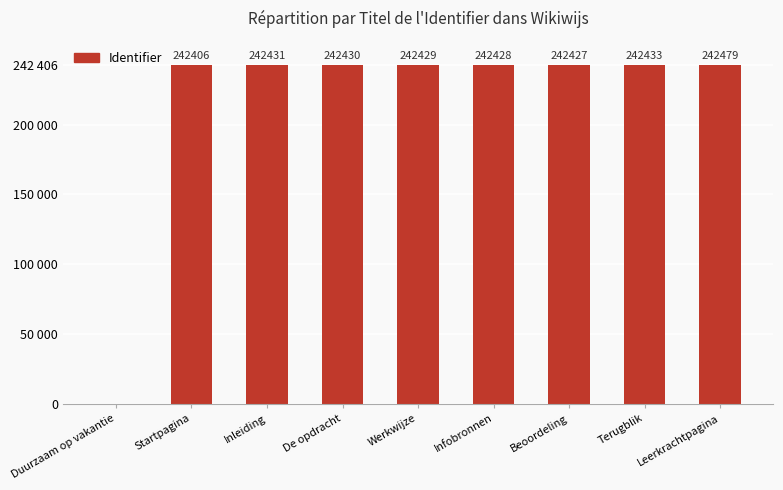

Read the value at Leerkrachtpagina, to the nearest 50.

242500